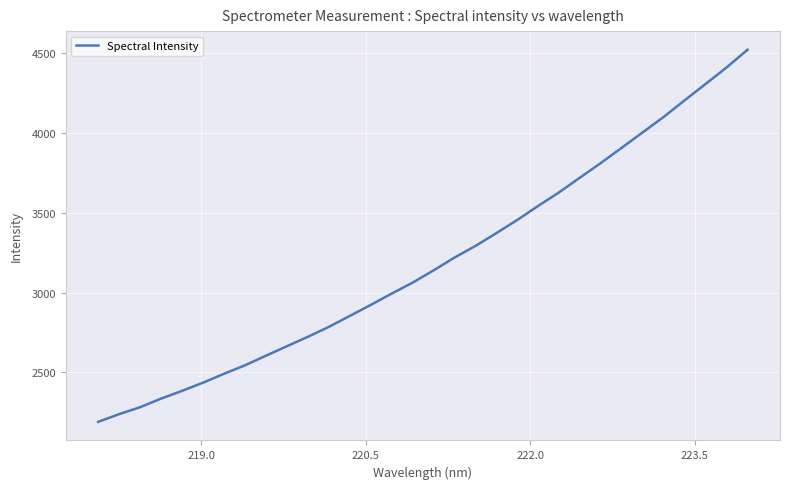

What is the maximum value shown in the chart?

4522.9